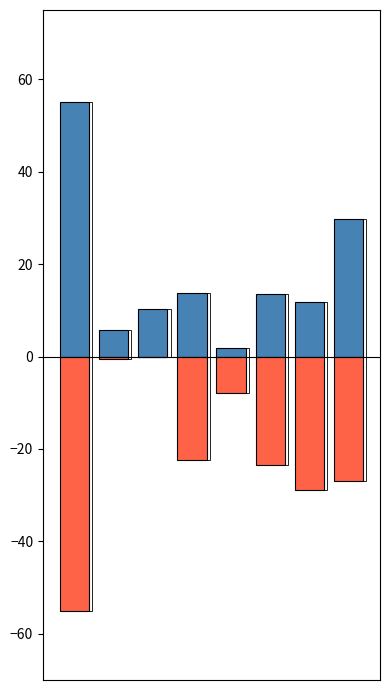

Is it true that Белки + Углеводы equals 18.9 at 3?

False